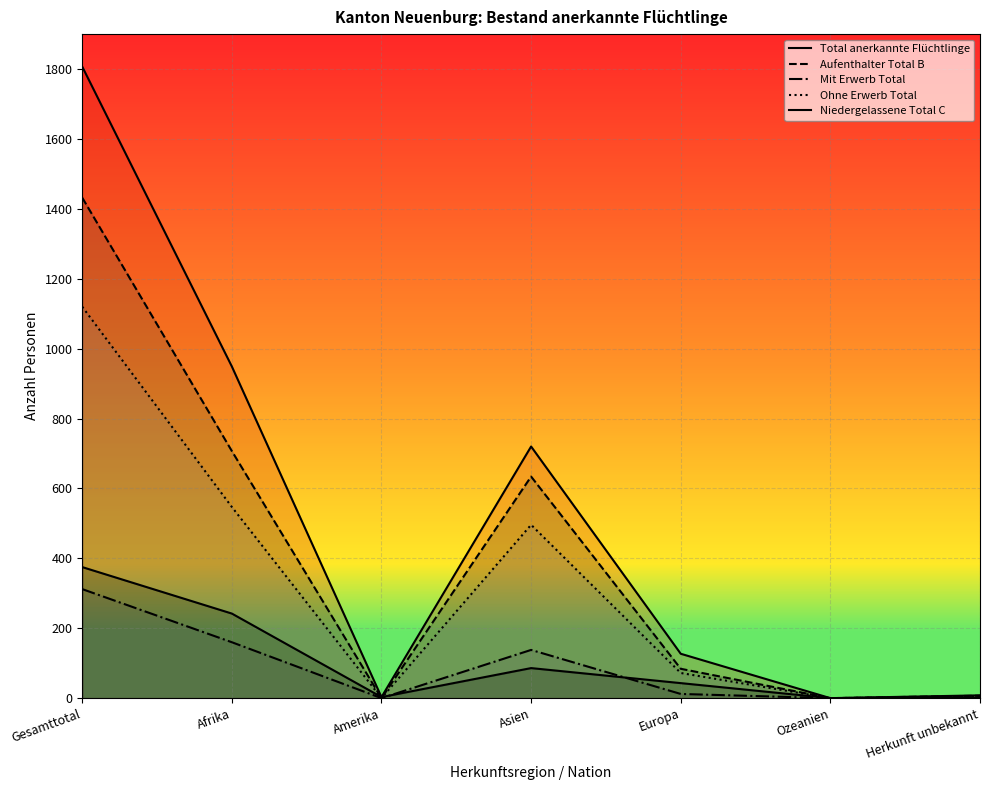

Reading right to left, transcribe all the data shown in this chart.

Total anerkannte Flüchtlinge: 8	0	127	720	3	949	1807
Aufenthalter Total B: 7	0	84	634	0	707	1432
Mit Erwerb Total: 2	0	12	138	0	160	312
Ohne Erwerb Total: 5	0	72	496	0	547	1120
Niedergelassene Total C: 1	0	43	86	3	242	375